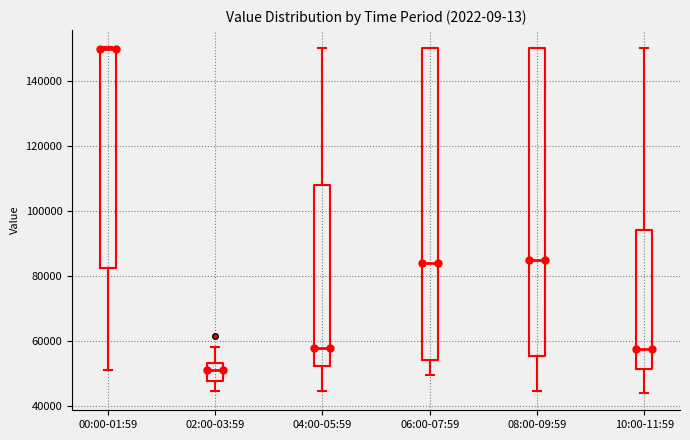

Which box has the highest median line?

00:00-01:59